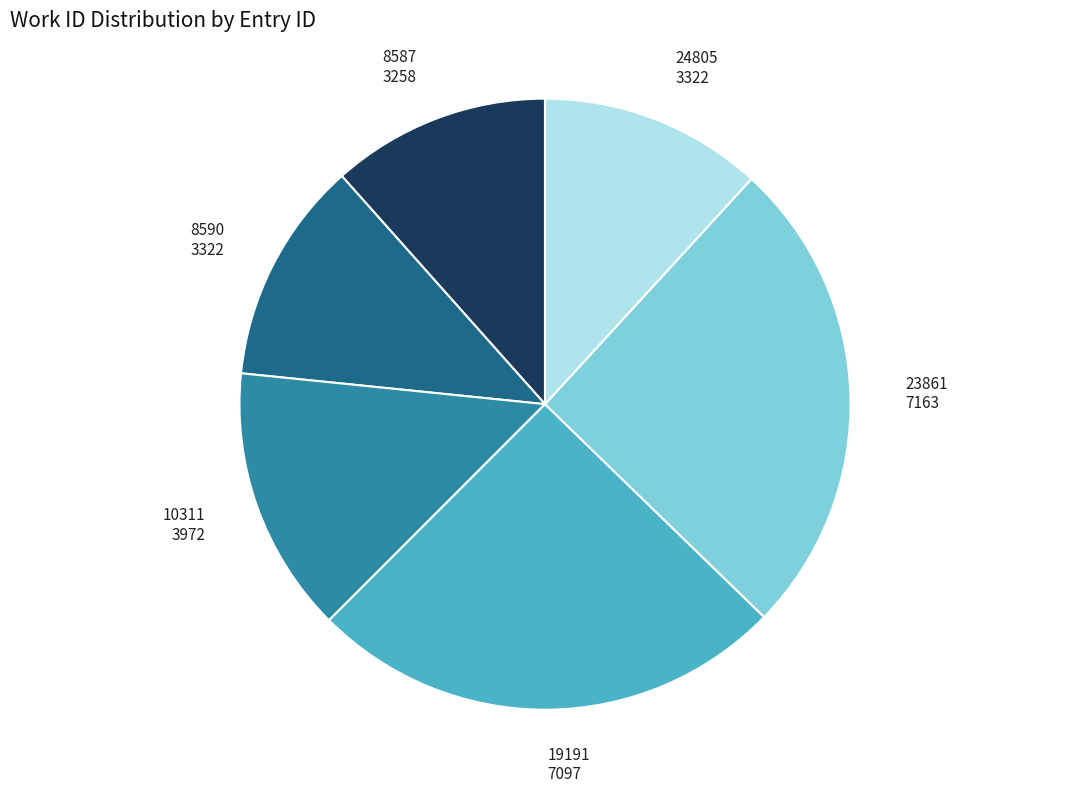

Is there a majority slice in this chart?

No